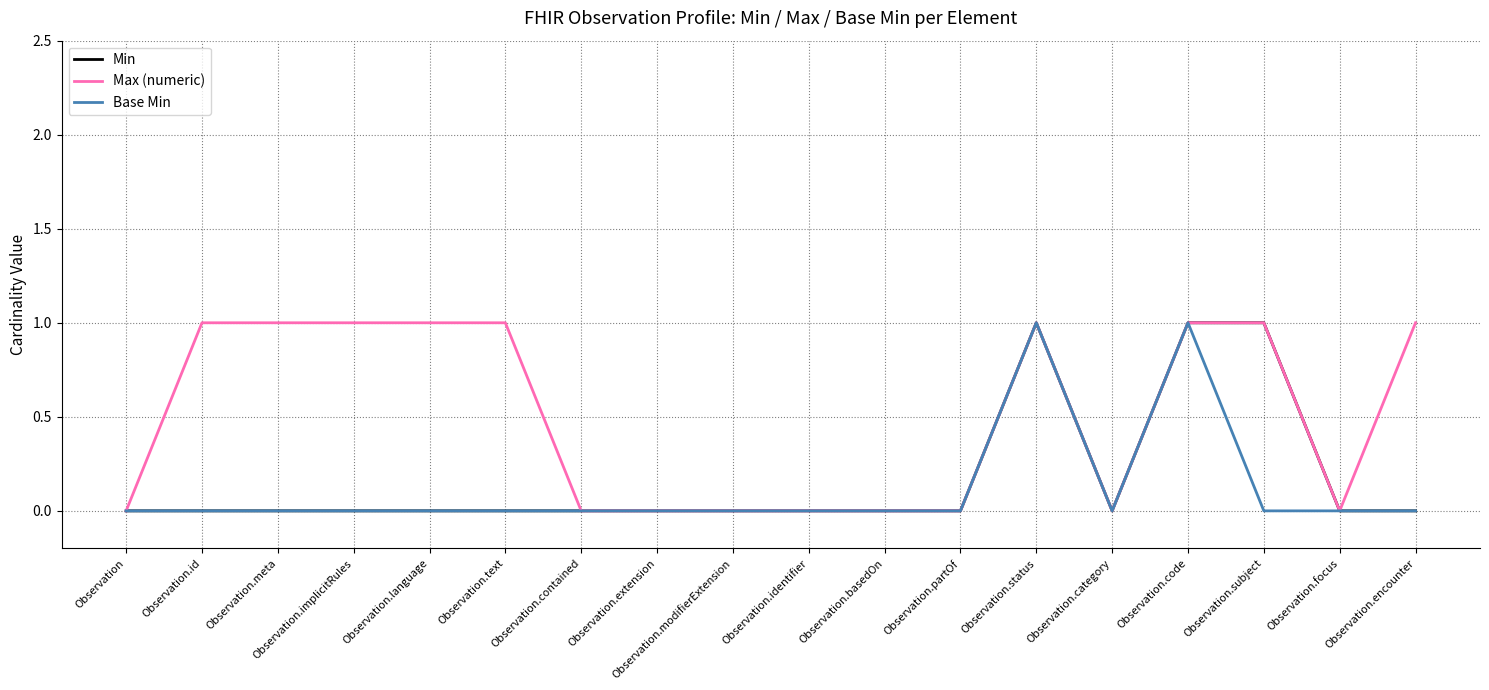

Reading right to left, list all the values displayed in this chart.

Min: Observation.encounter=0	Observation.focus=0	Observation.subject=1	Observation.code=1	Observation.category=0	Observation.status=1	Observation.partOf=0	Observation.basedOn=0	Observation.identifier=0	Observation.modifierExtension=0	Observation.extension=0	Observation.contained=0	Observation.text=0	Observation.language=0	Observation.implicitRules=0	Observation.meta=0	Observation.id=0	Observation=0
Max (numeric): Observation.encounter=1	Observation.focus=0	Observation.subject=1	Observation.code=1	Observation.category=0	Observation.status=1	Observation.partOf=0	Observation.basedOn=0	Observation.identifier=0	Observation.modifierExtension=0	Observation.extension=0	Observation.contained=0	Observation.text=1	Observation.language=1	Observation.implicitRules=1	Observation.meta=1	Observation.id=1	Observation=0
Base Min: Observation.encounter=0	Observation.focus=0	Observation.subject=0	Observation.code=1	Observation.category=0	Observation.status=1	Observation.partOf=0	Observation.basedOn=0	Observation.identifier=0	Observation.modifierExtension=0	Observation.extension=0	Observation.contained=0	Observation.text=0	Observation.language=0	Observation.implicitRules=0	Observation.meta=0	Observation.id=0	Observation=0